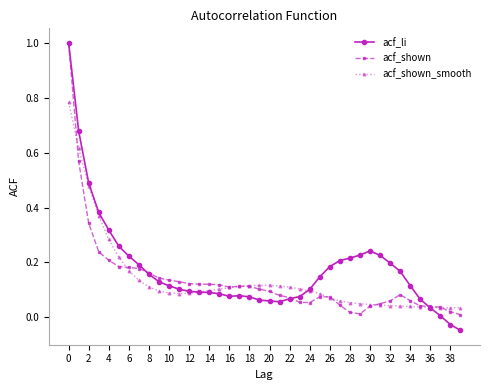

What is the maximum value shown in the chart?

1.0